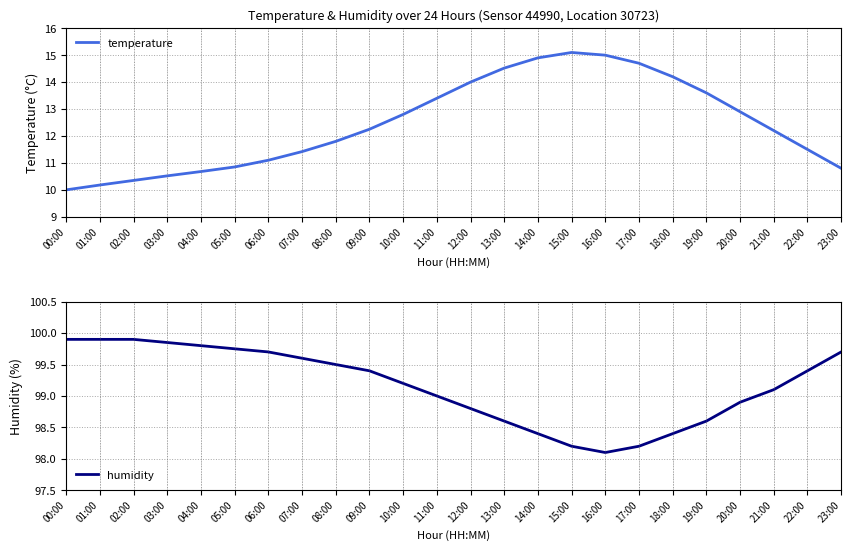

Between 18:00 and 01:00, which is larger?

18:00